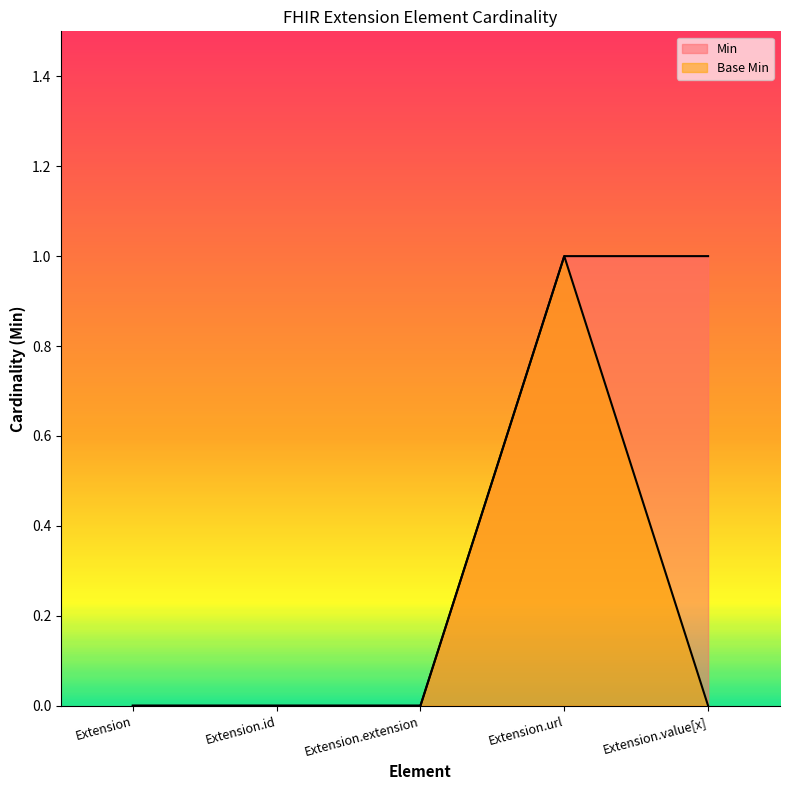

Between Extension.extension and Extension.url, which series saw the biggest shift?

Min